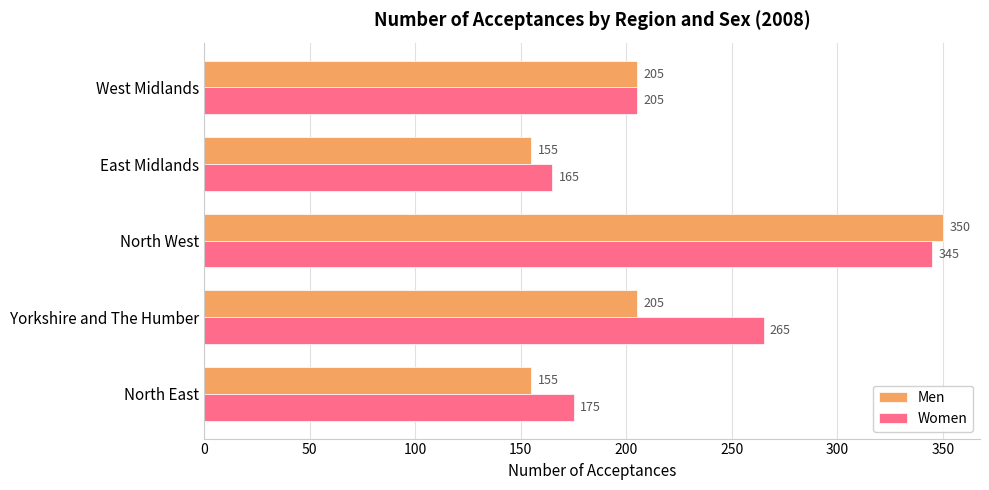

The Women series shows 125 at West Midlands. True or false?

False